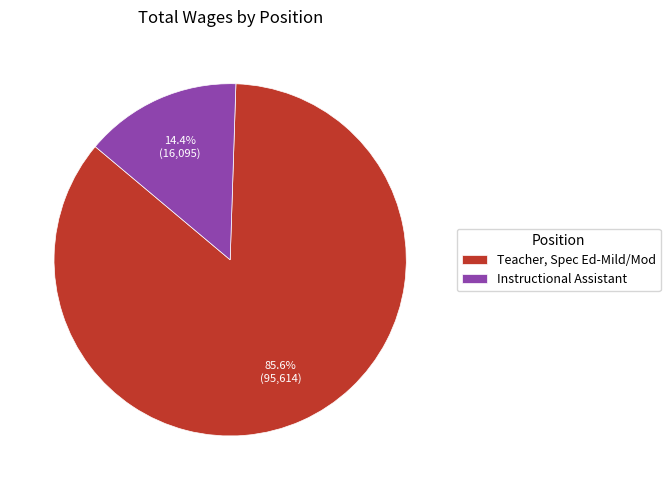

To the nearest percent, what is the difference between the Teacher, Spec Ed-Mild/Mod and Instructional Assistant slice percentages?

71%